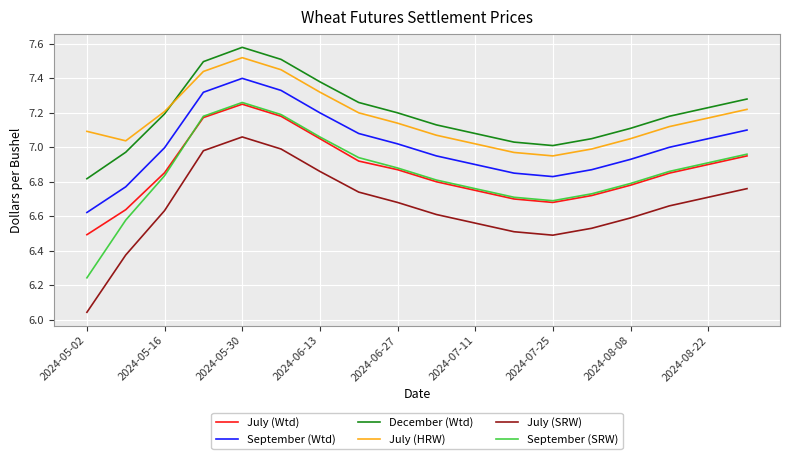

What is the sum of all December (Wtd) values?

129.5